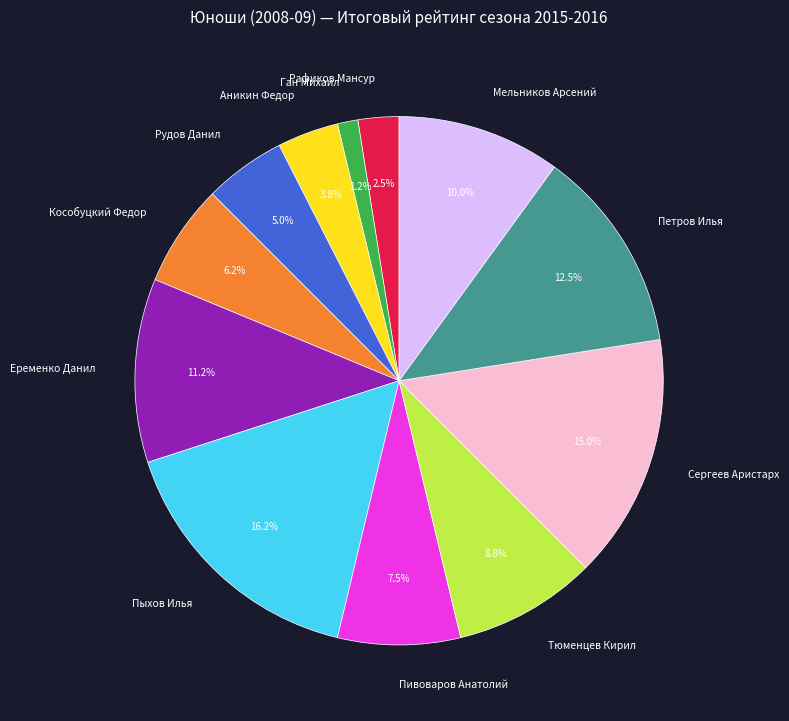

To the nearest percent, what portion does Тюменцев Кирил represent?

9%